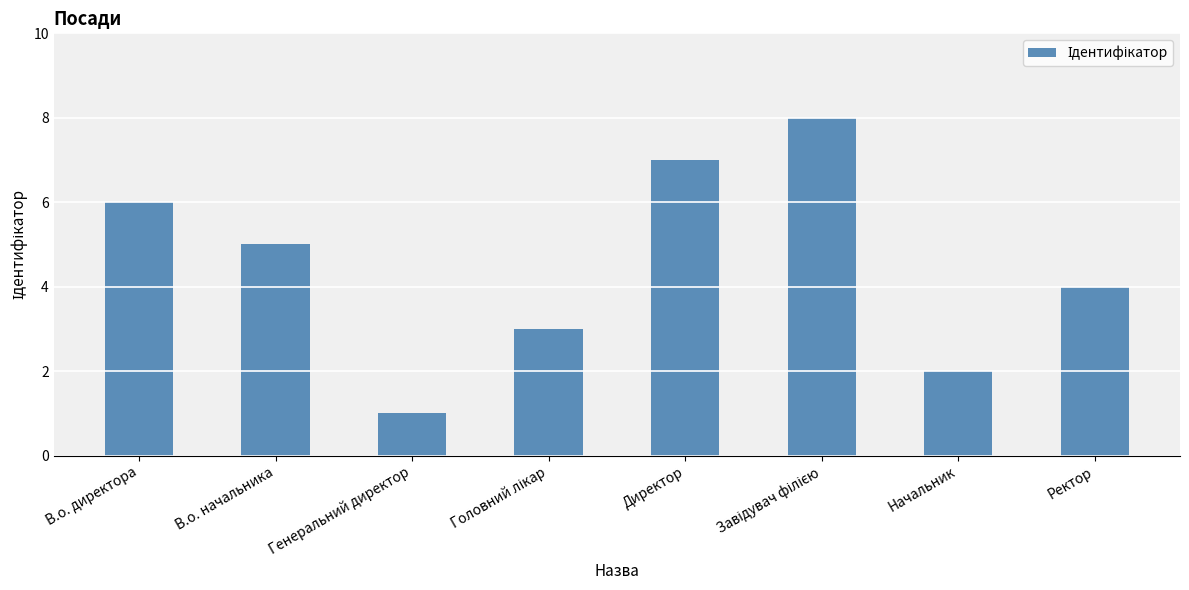

Where does the data first go above 5?

В.о. директора